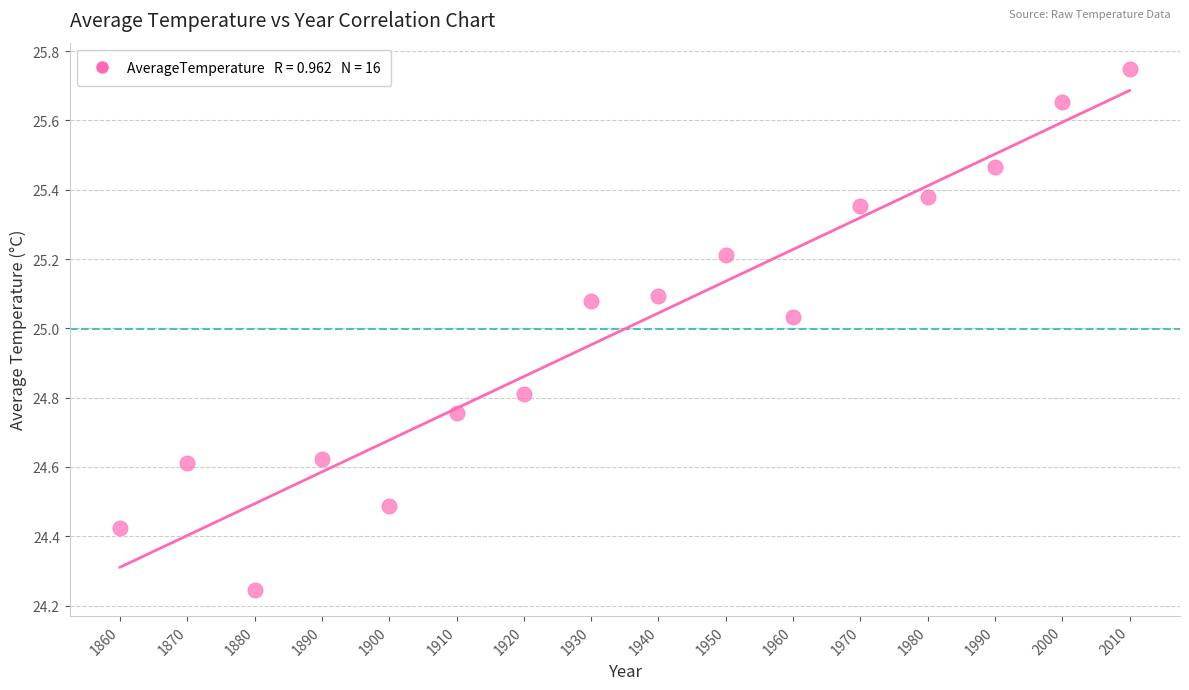

What is the range of X values (max minus min)?

150.0